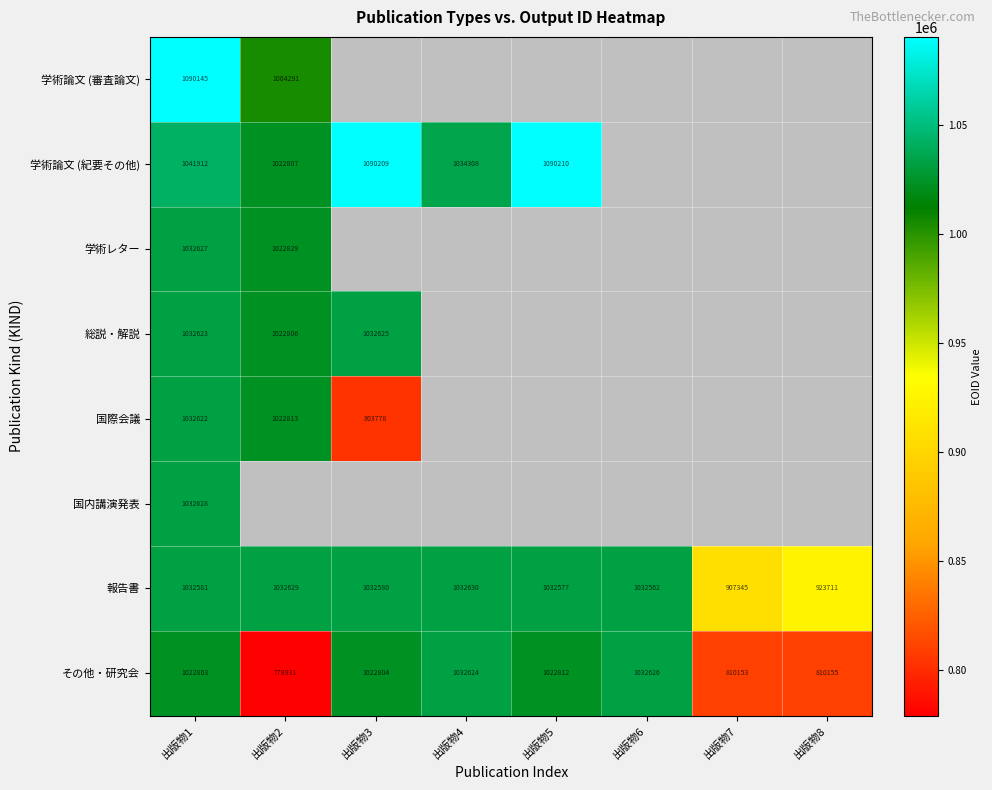

Is the value of 国際会議 at 出版物2 greater than the value of 学術レター at 出版物2?

No